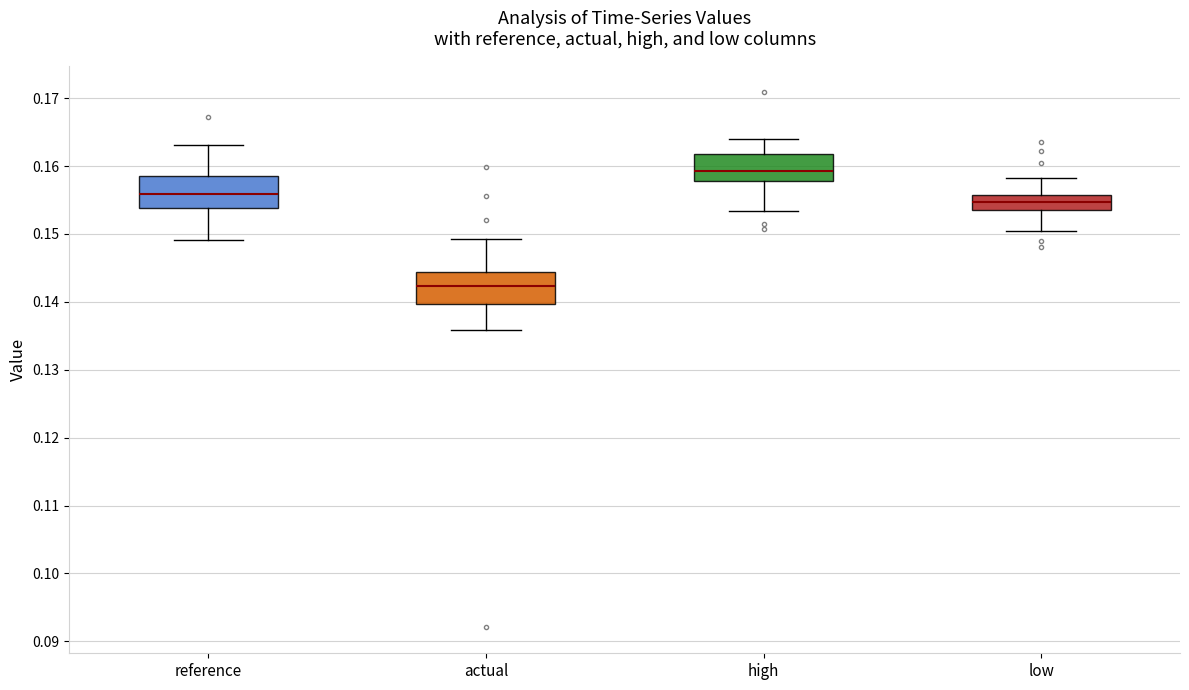

Where is the upper edge of the box for high on the y-axis? The values are not printed on the chart, so give them approximately, as read against the axis.

0.162